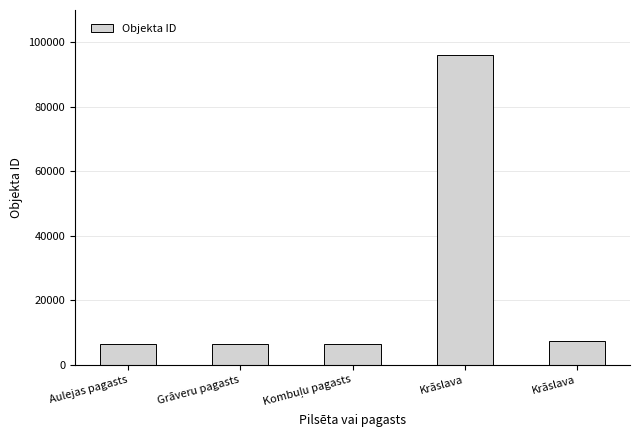

Is it true that the value at Kombuļu pagasts is 10079?

False